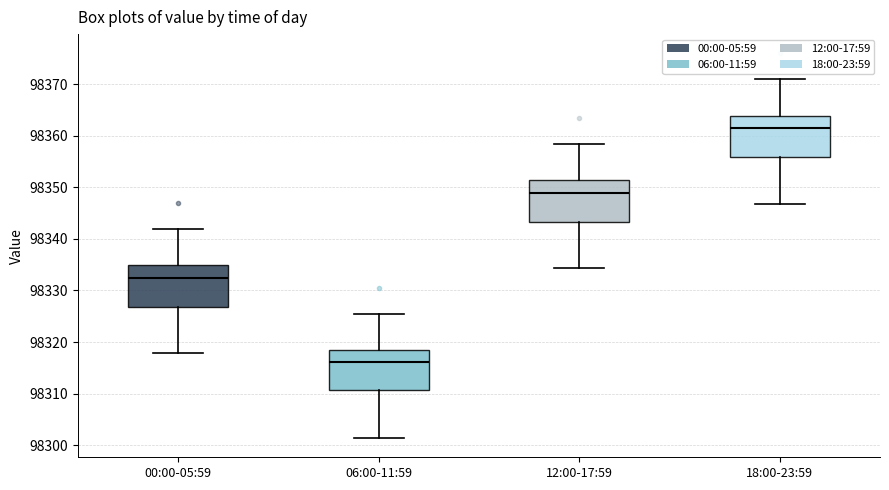

Which box's median line is the lowest?

06:00-11:59